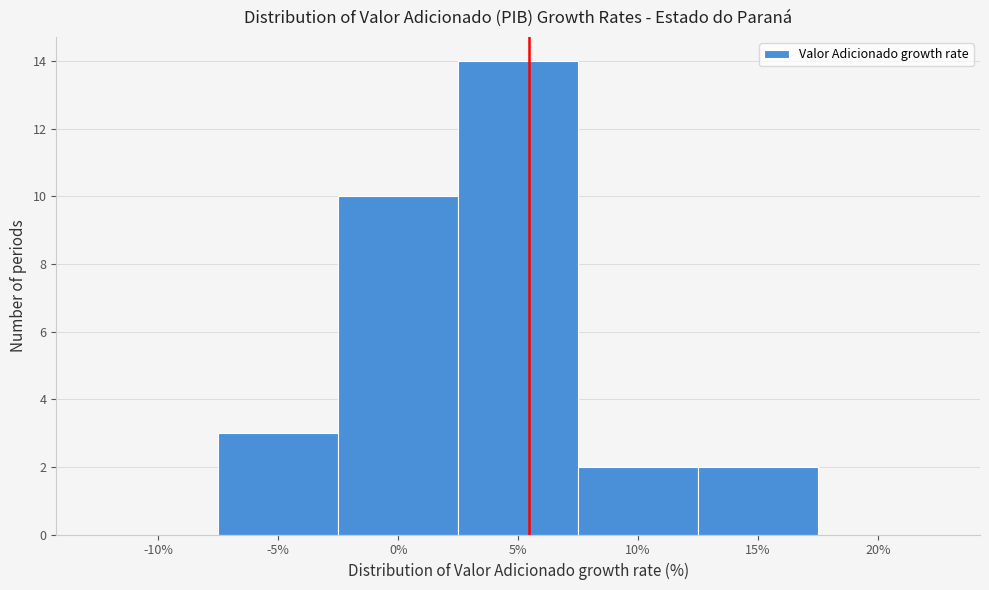

Reading left to right, transcribe this chart: for each bar, give the range it covers on the x-axis and its height. The values are not printed on the chart, so give them approximately, as read against the axis.

-12.5 to -7.5: 0
-7.5 to -2.5: 3
-2.5 to 2.5: 10
2.5 to 7.5: 14
7.5 to 12.5: 2
12.5 to 17.5: 2
17.5 to 22.5: 0